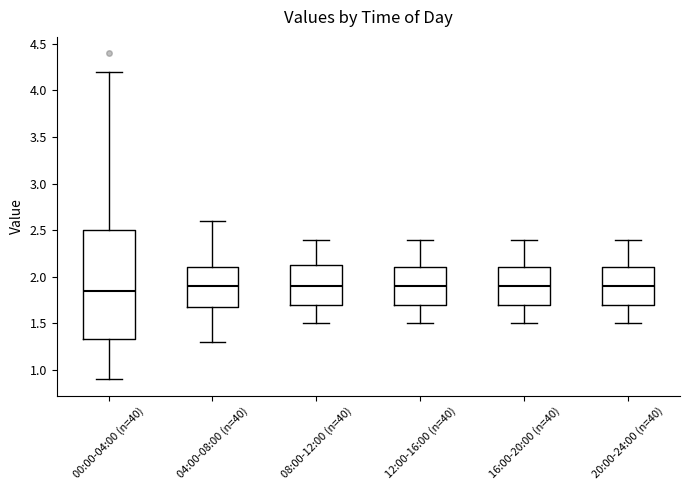

Comparing the boxes themselves (not the whiskers), which one is the tallest?

00:00-04:00 (n=40)